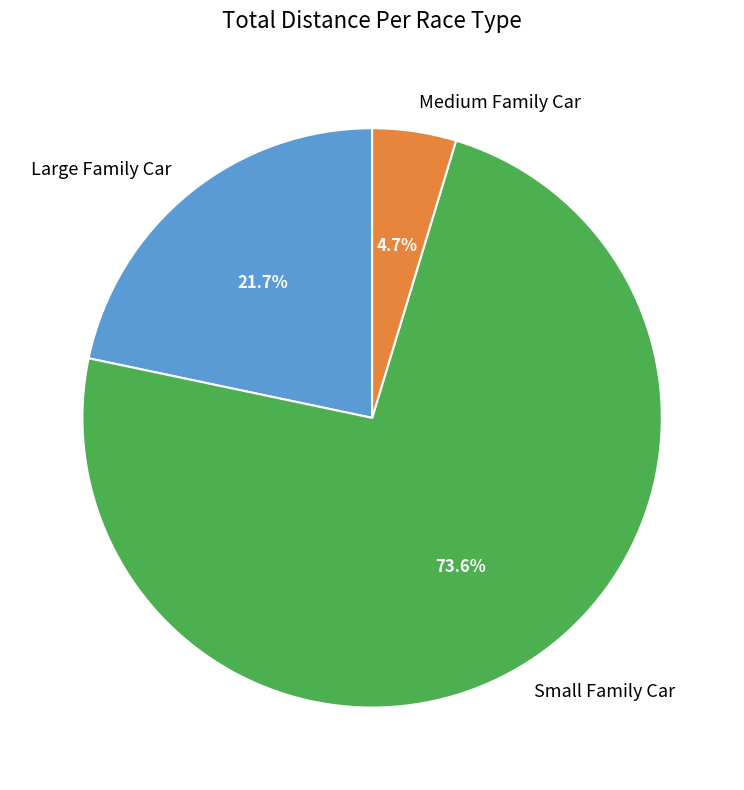

Is Large Family Car the majority of the pie?

No